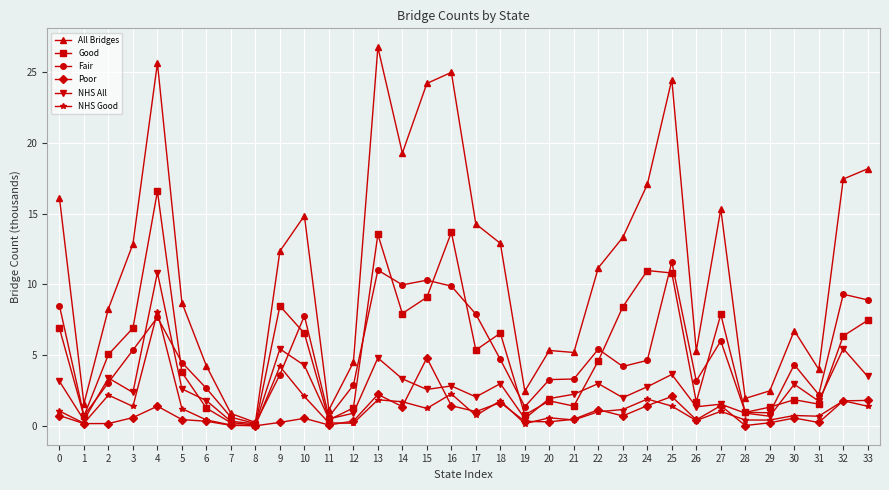

Which category has the highest value across all series?

13